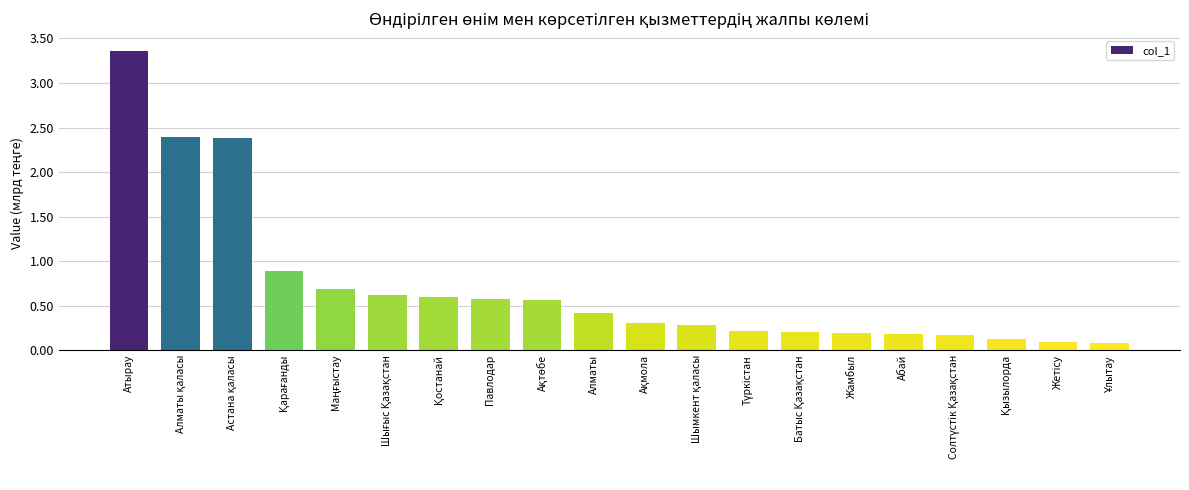

How many bars are there in total?

20